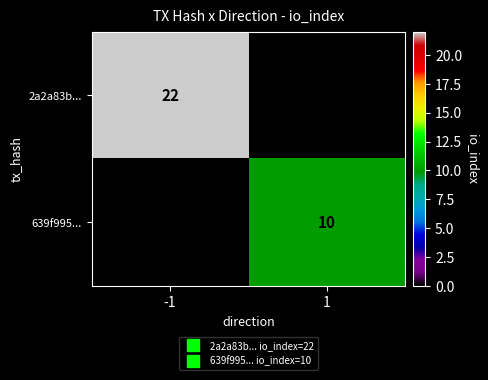

Between 1 and -1, which is larger?

-1